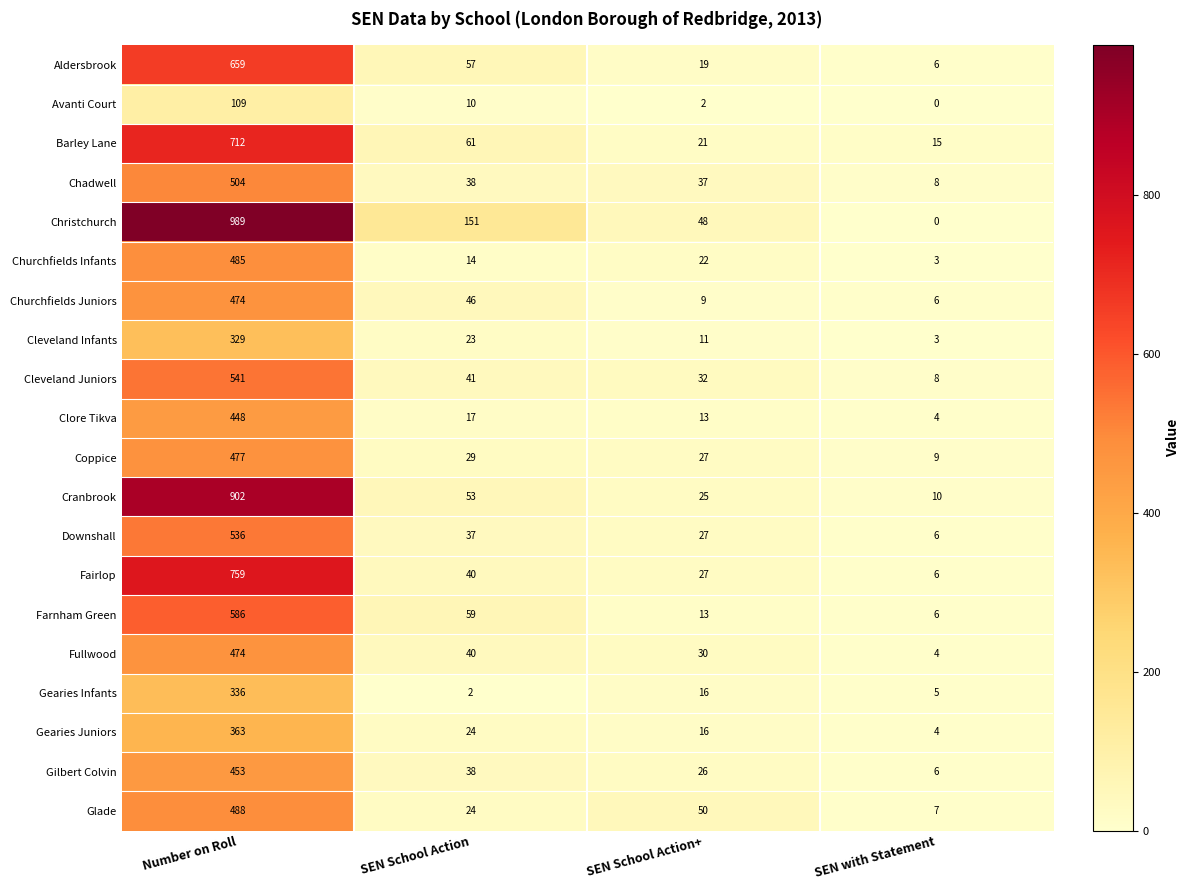

At which category is the sum across all series the highest?

Number on Roll